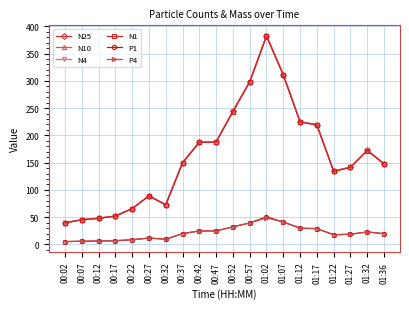

How many lines are shown in the chart?

6